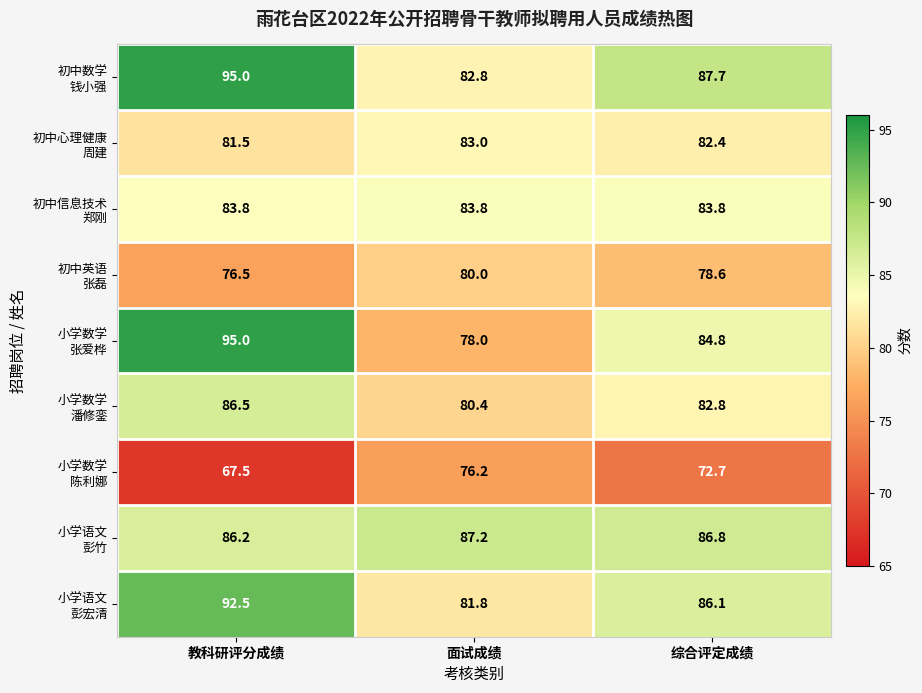

What is the spread (max minus min) of values at 教科研评分成绩?

27.5